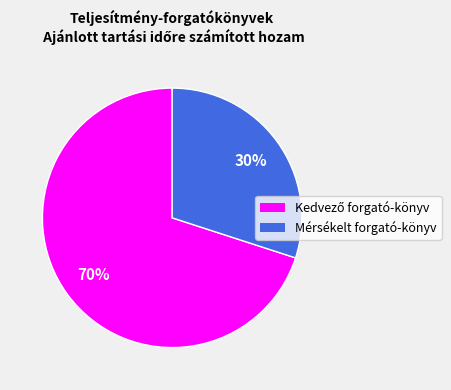

True or false: Mérsékelt forgató-könyv accounts for 24% of the total.

False